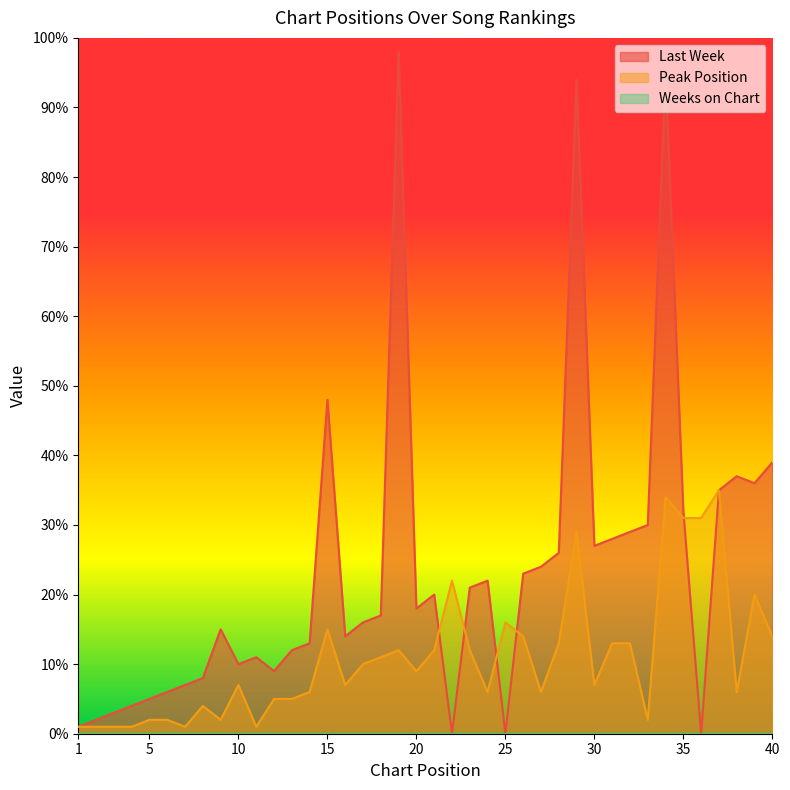

Where does the Last Week series first go above 18?

15